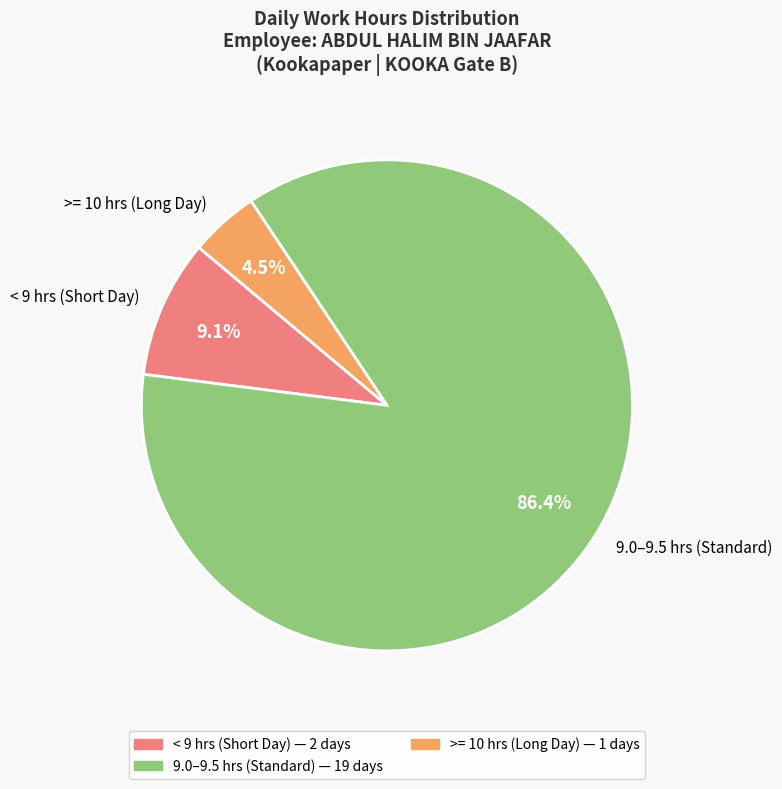

What percentage is NOT represented by < 9 hrs (Short Day)?

90.9%